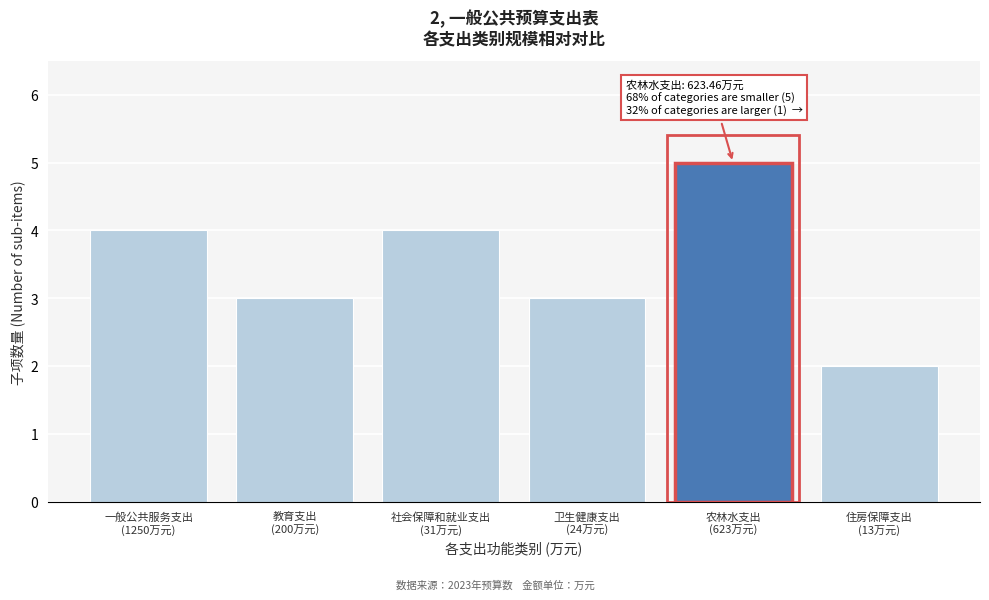

Reading left to right, what are all the values shown in this chart?

4	3	4	3	5	2